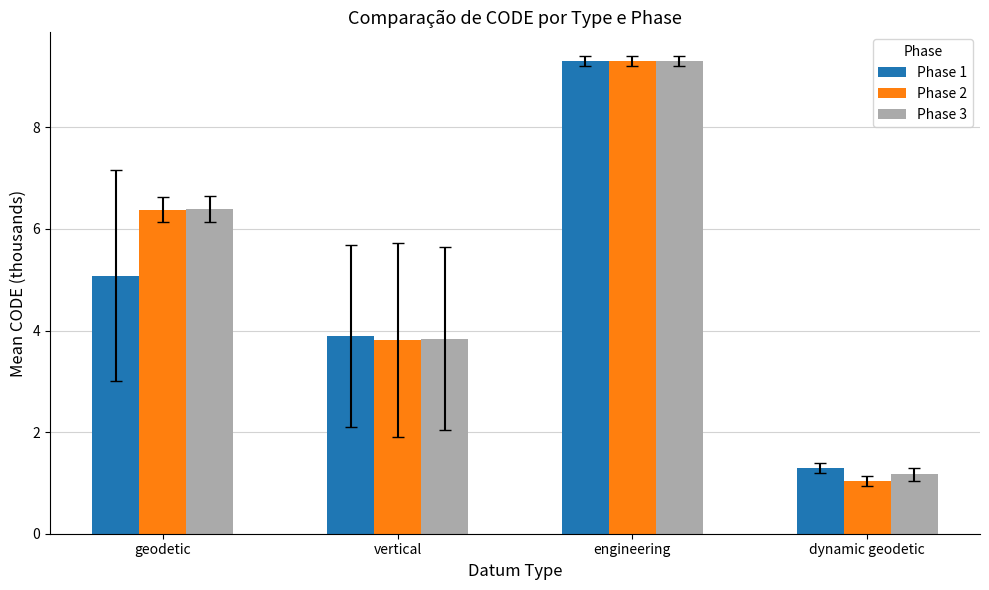

What is the sum of the Phase 3 values at vertical and engineering?

13.1